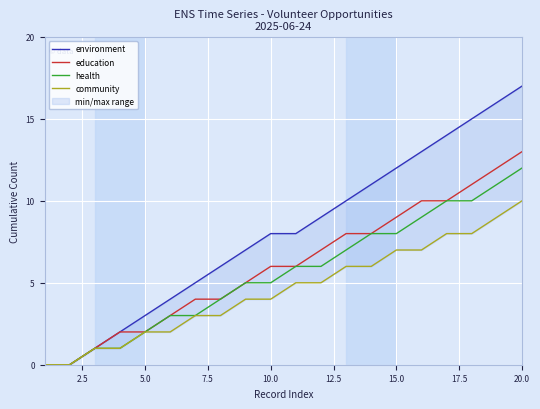

The value of health at 20.0 is 7. True or false?

False